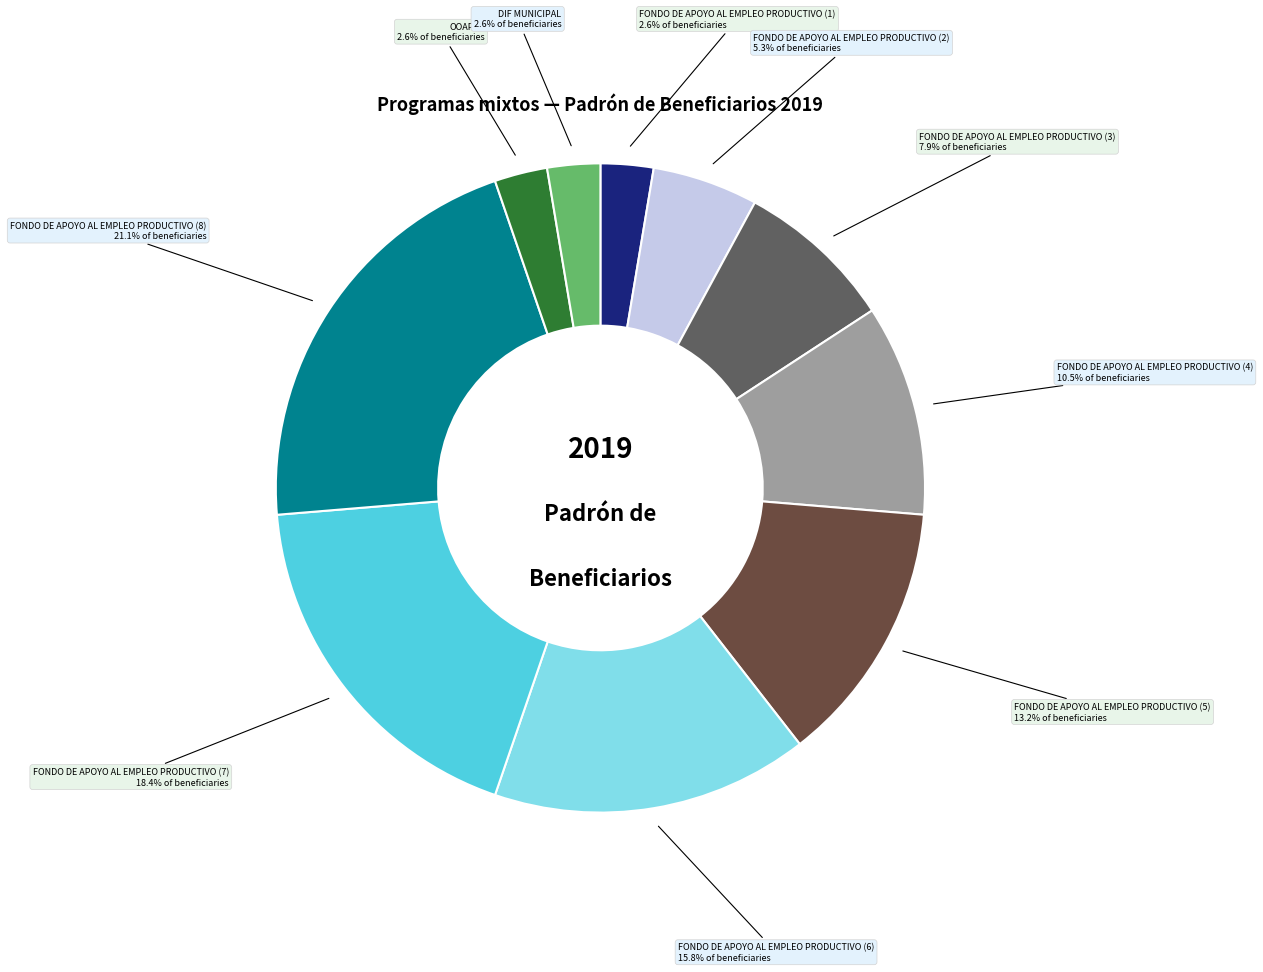

Does any single category account for the majority?

No